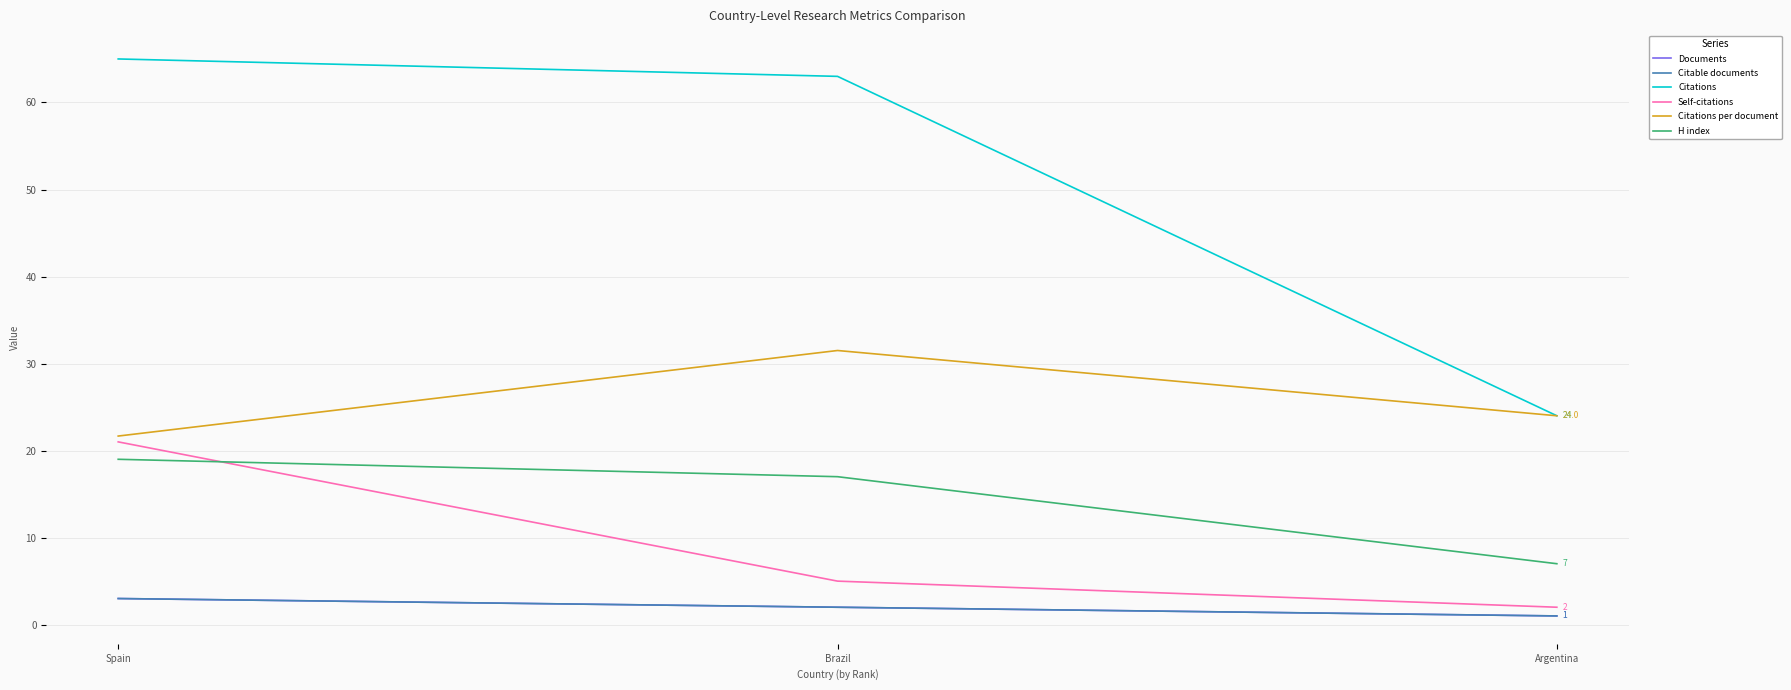

Which category has the lowest value in the Documents series?

Argentina